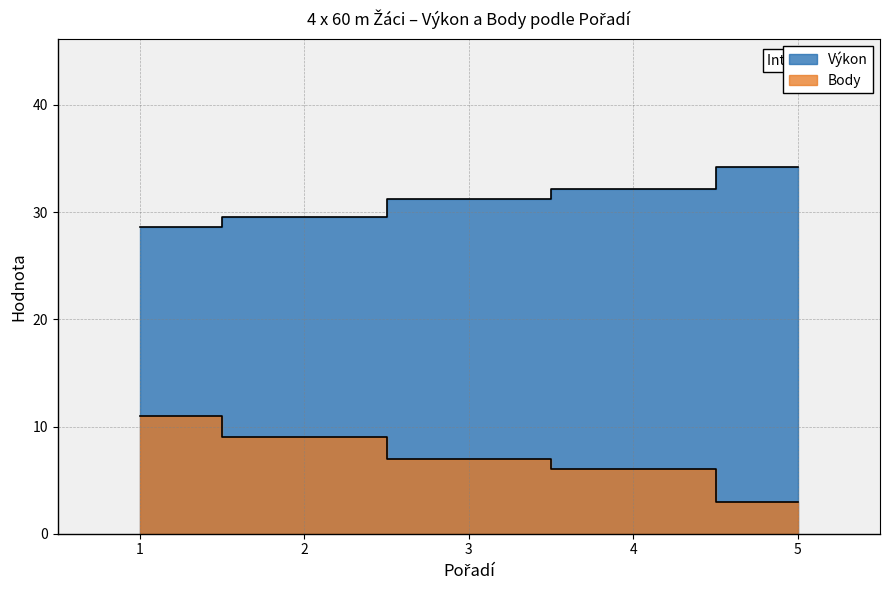

List the series in order of their peak value, lowest first.

Body, Výkon